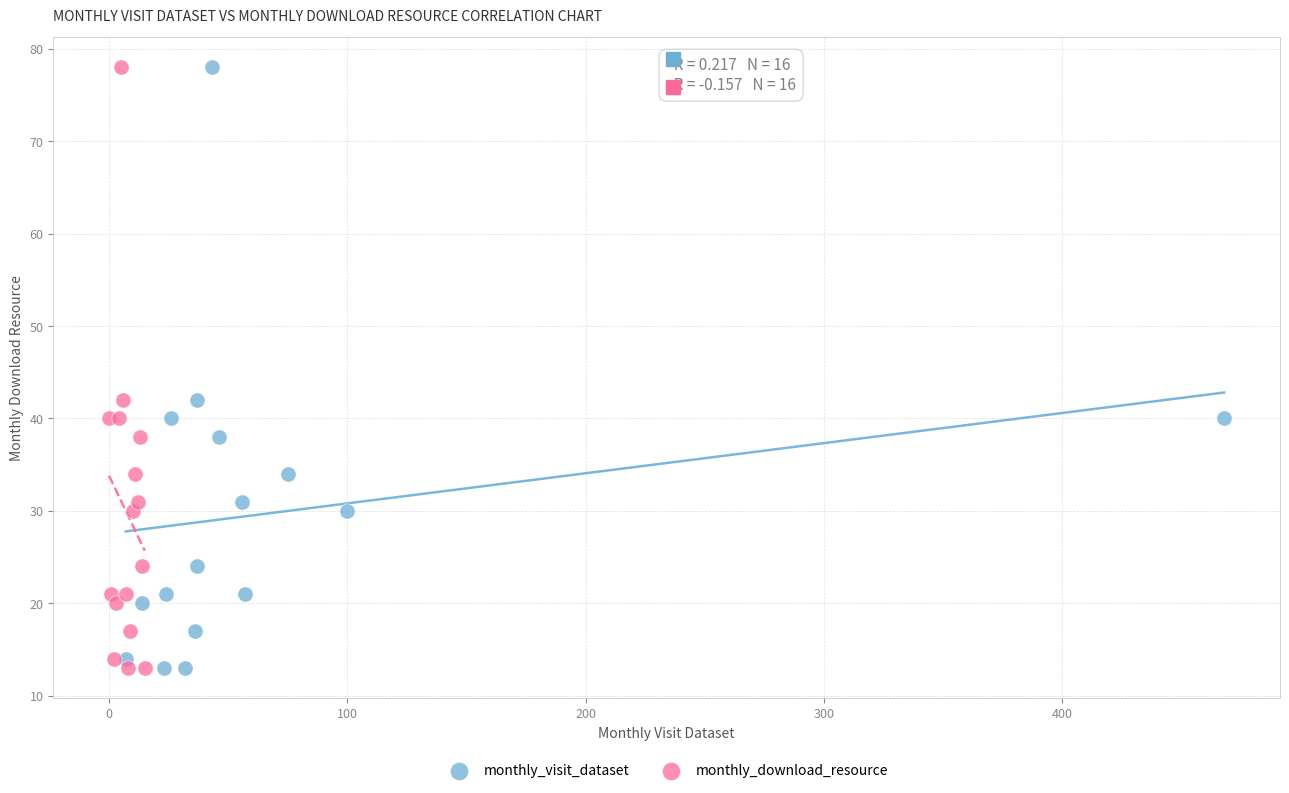

What are all the series names shown in the legend?

monthly_visit_dataset, monthly_download_resource